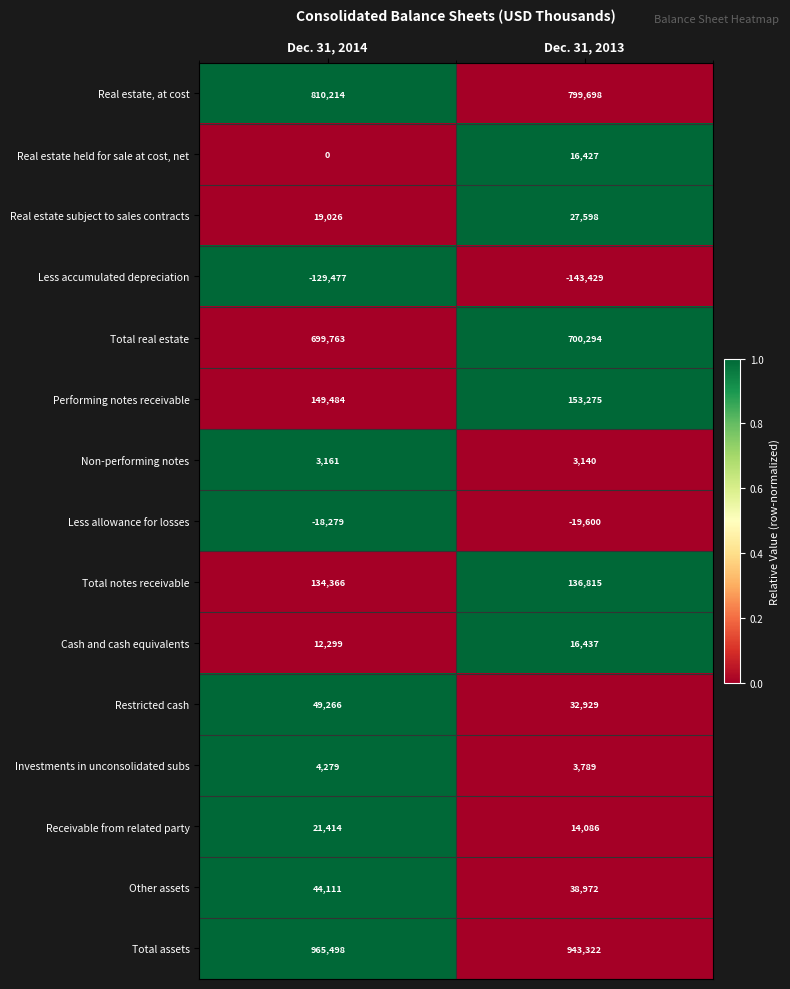

At Dec. 31, 2014, list the series in order from largest to smallest.

Total assets, Real estate, at cost, Total real estate, Performing notes receivable, Total notes receivable, Restricted cash, Other assets, Receivable from related party, Real estate subject to sales contracts, Cash and cash equivalents, Investments in unconsolidated subs, Non-performing notes, Real estate held for sale at cost, net, Less allowance for losses, Less accumulated depreciation